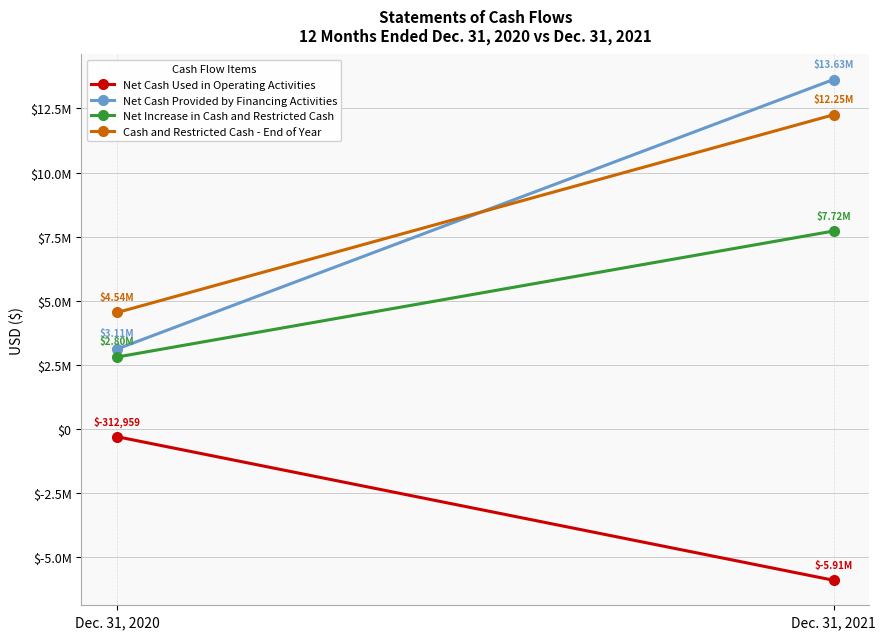

Reading left to right, what are all the values shown in this chart?

Net Cash Used in Operating Activities: Dec. 31, 2020=-312959	Dec. 31, 2021=-5913920
Net Cash Provided by Financing Activities: Dec. 31, 2020=3113125	Dec. 31, 2021=13630920
Net Increase in Cash and Restricted Cash: Dec. 31, 2020=2800166	Dec. 31, 2021=7717000
Cash and Restricted Cash - End of Year: Dec. 31, 2020=4537546	Dec. 31, 2021=12254546